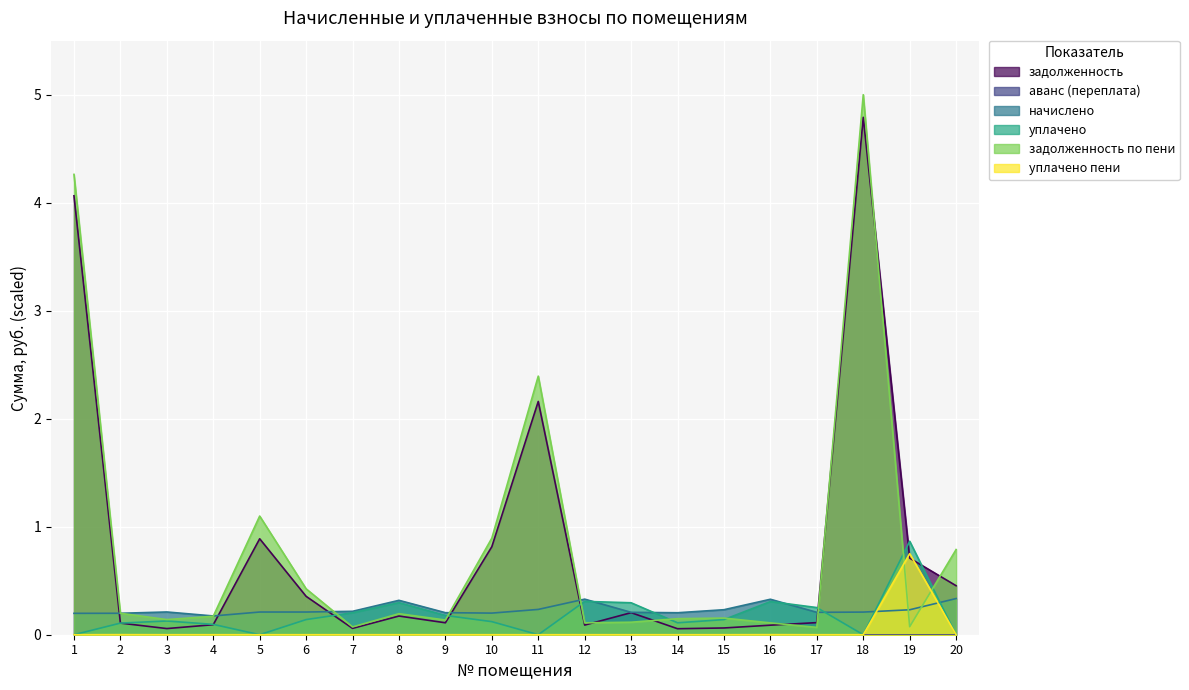

In начислено, how many points are lower than both neighbors (excluding endpoints)?

4